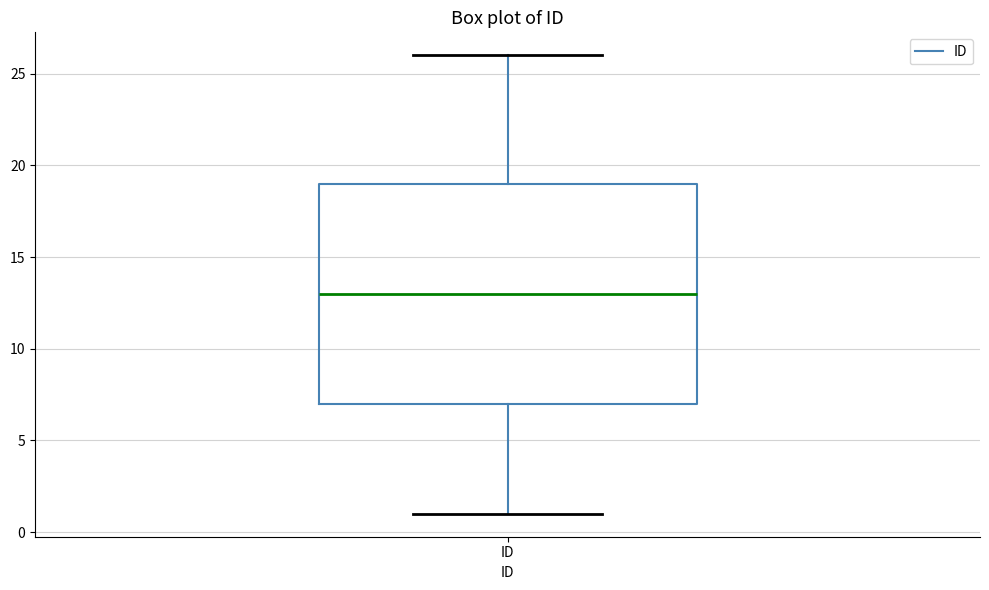

Read this box plot against the y-axis: the position of the median line, the range covered by the box, and the ends of both whiskers. The values are not printed on the chart, so give them approximately, as read against the axis.

median 13, box 7 to 19, whiskers 1 to 26